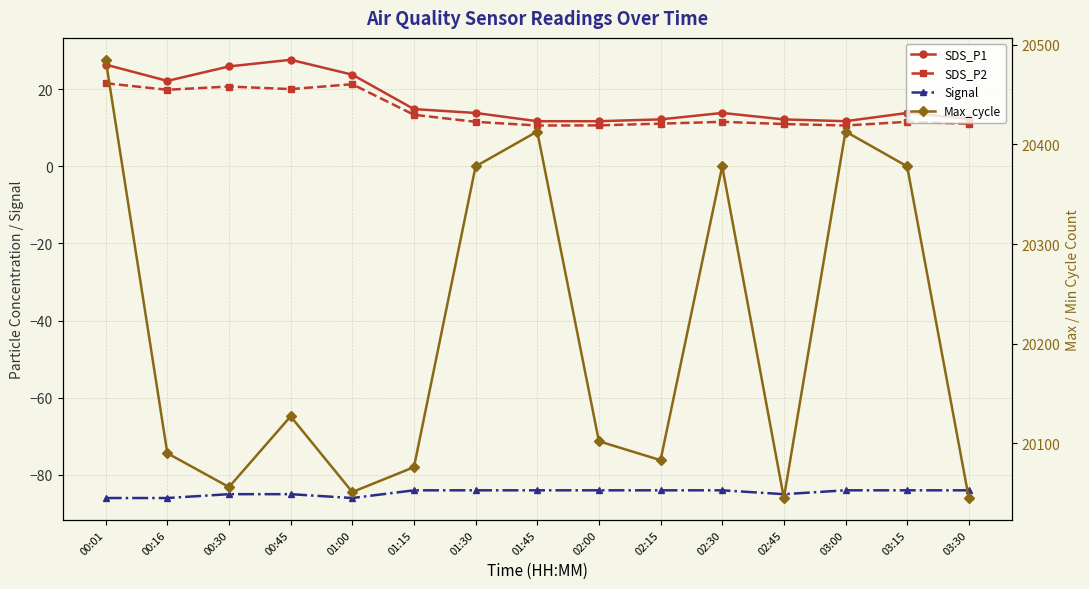

What is the label of the 8th point from the left?

01:45